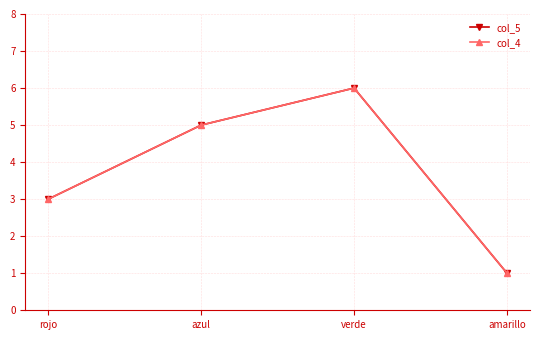

At how many categories does at least one series exceed 4?

2